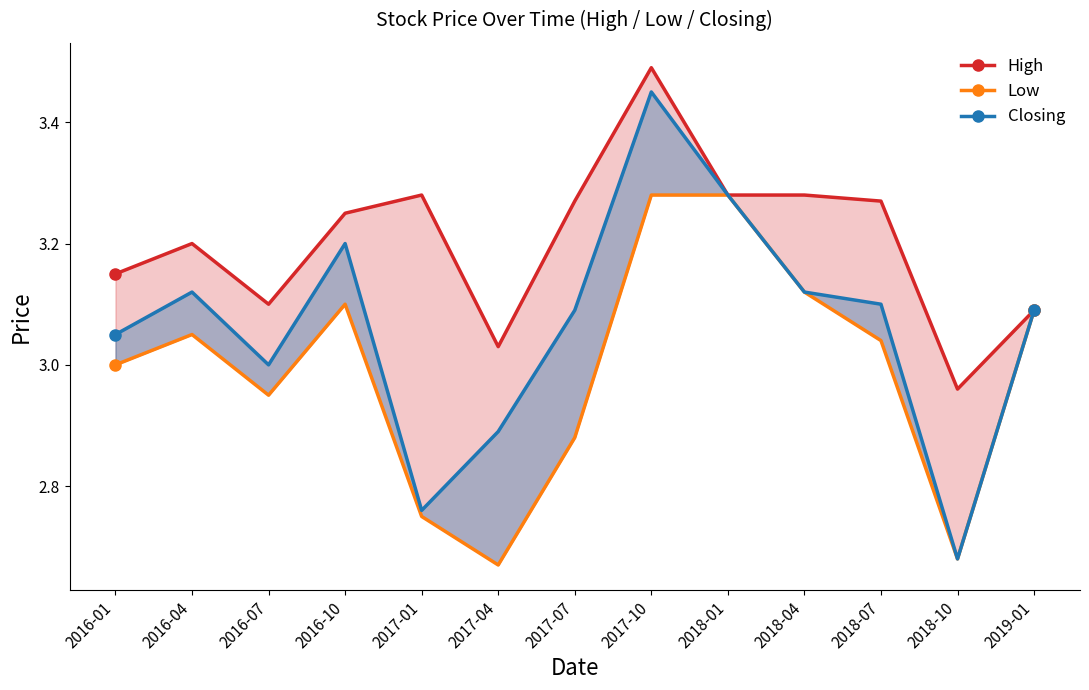

At which label does Low first exceed 3?

2016-04